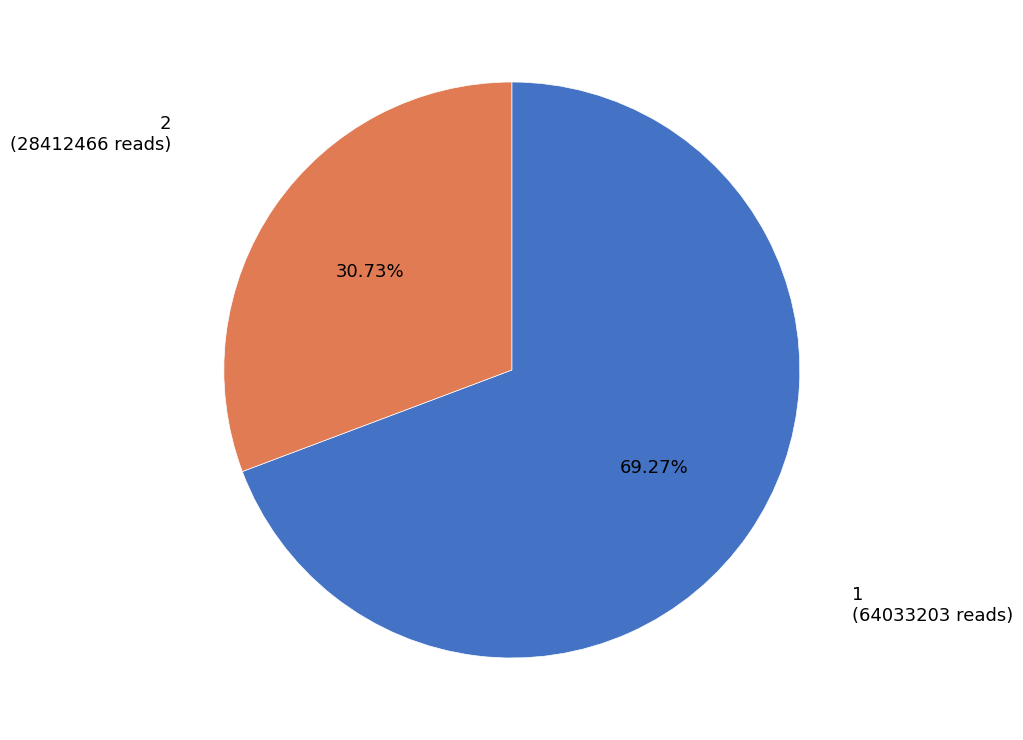

Does 2 represent more than half of the total?

No